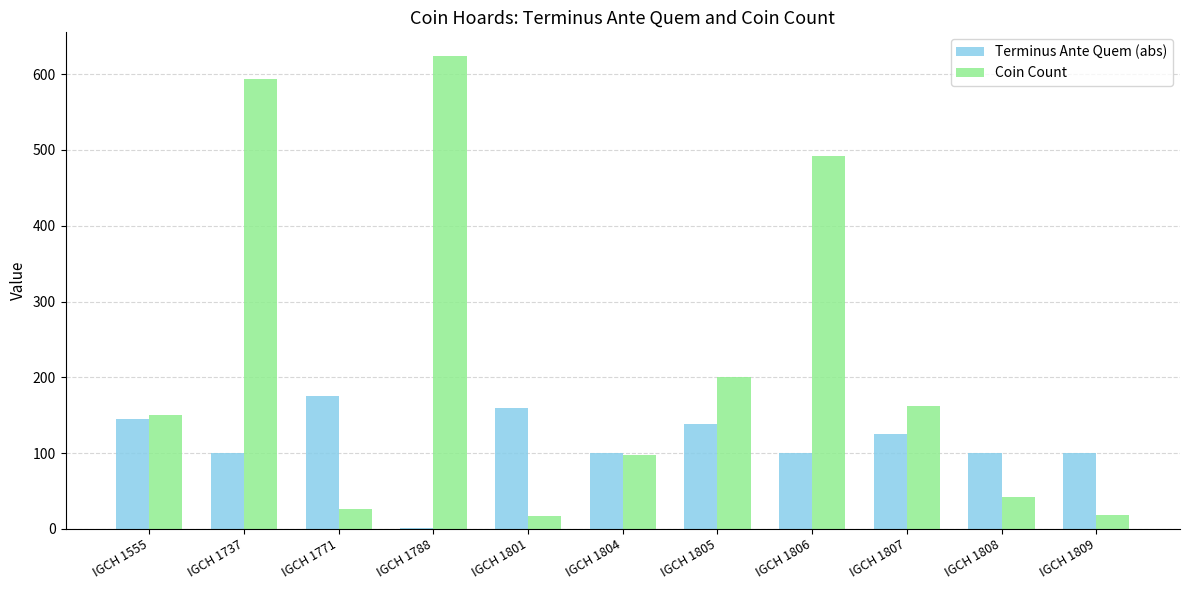

The Terminus Ante Quem (abs) series shows 172 at IGCH 1809. True or false?

False